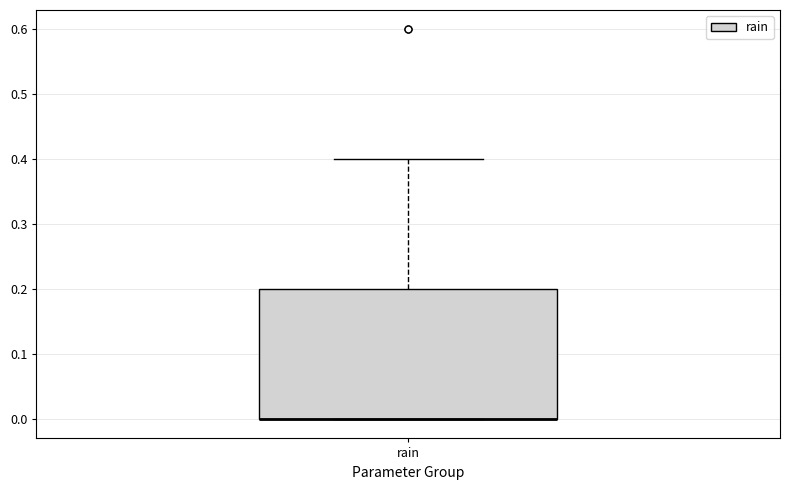

Transcribe this box plot: give where the median line is, the range the box spans, and where the two whiskers end, as read against the y-axis. The values are not printed on the chart, so give them approximately, as read against the axis.

median 0.0 (drawn on the box's lower edge), box 0.0 to 0.2, whiskers 0.0 to 0.4